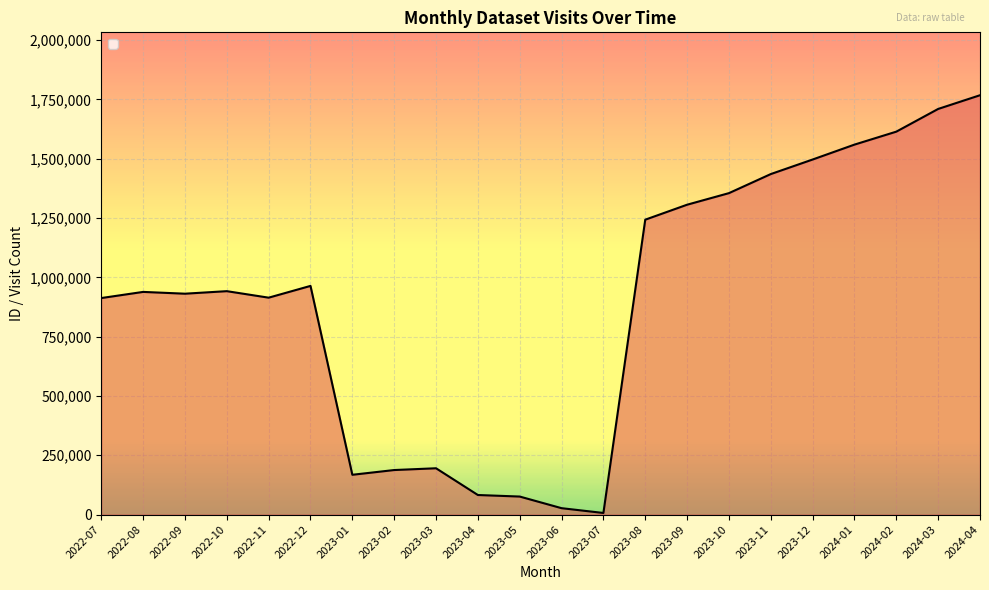

What is the smallest value displayed?

6742